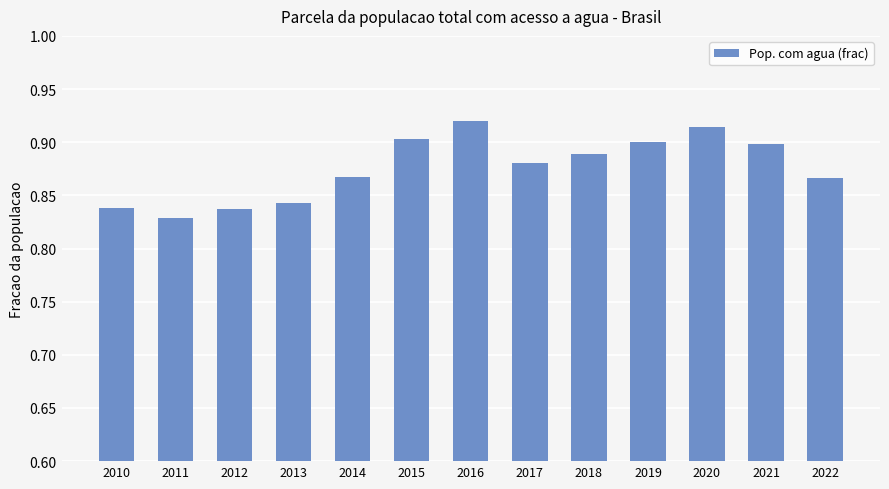

Where is the data nearest to the value 0?

2011